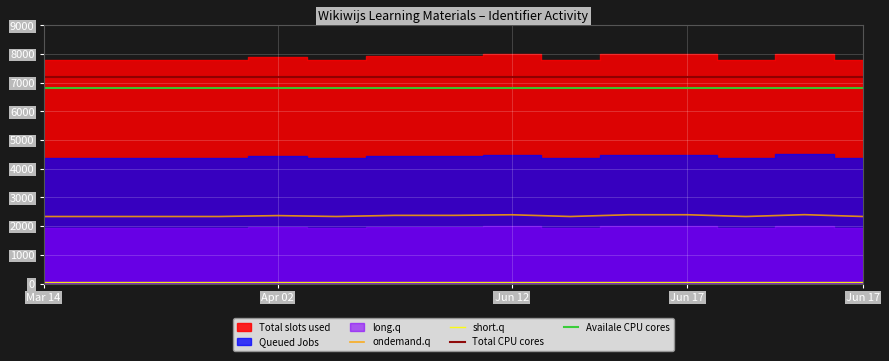

What is the label of the 1st point from the left?

Mar 14